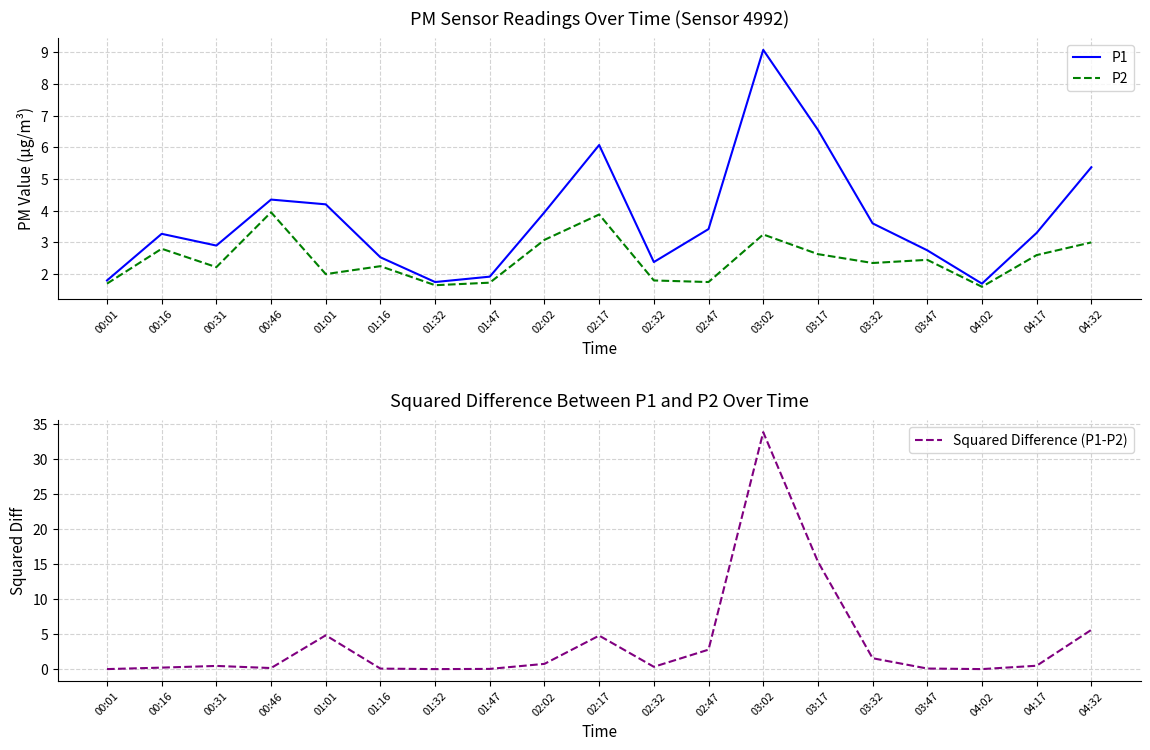

How many data points in P1 are above 3?

11